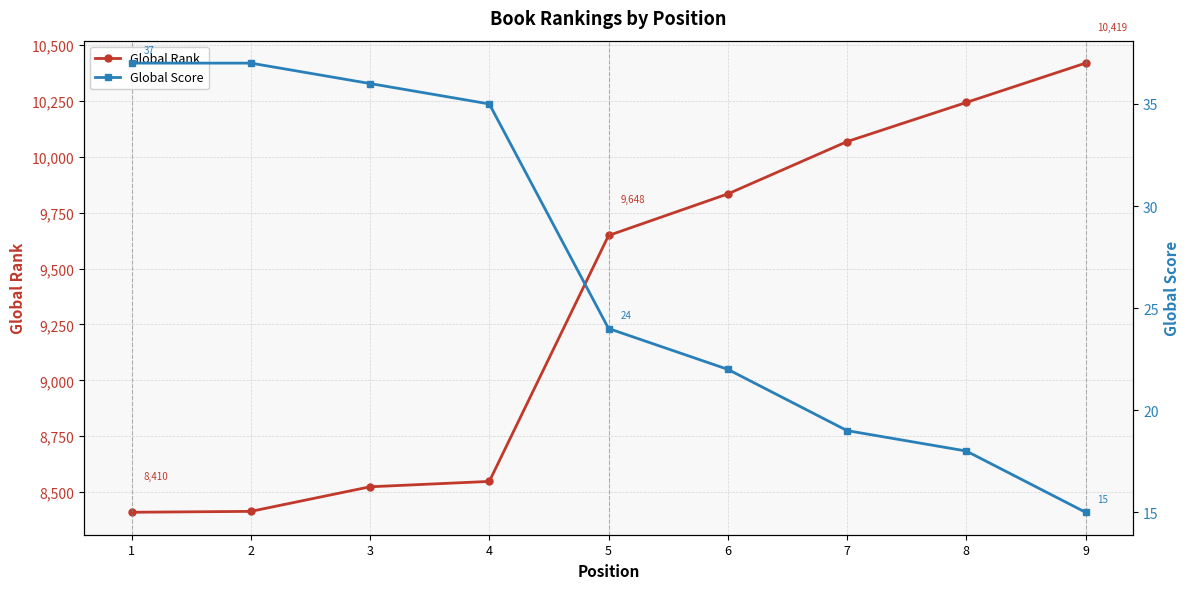

How many lines are shown in the chart?

2